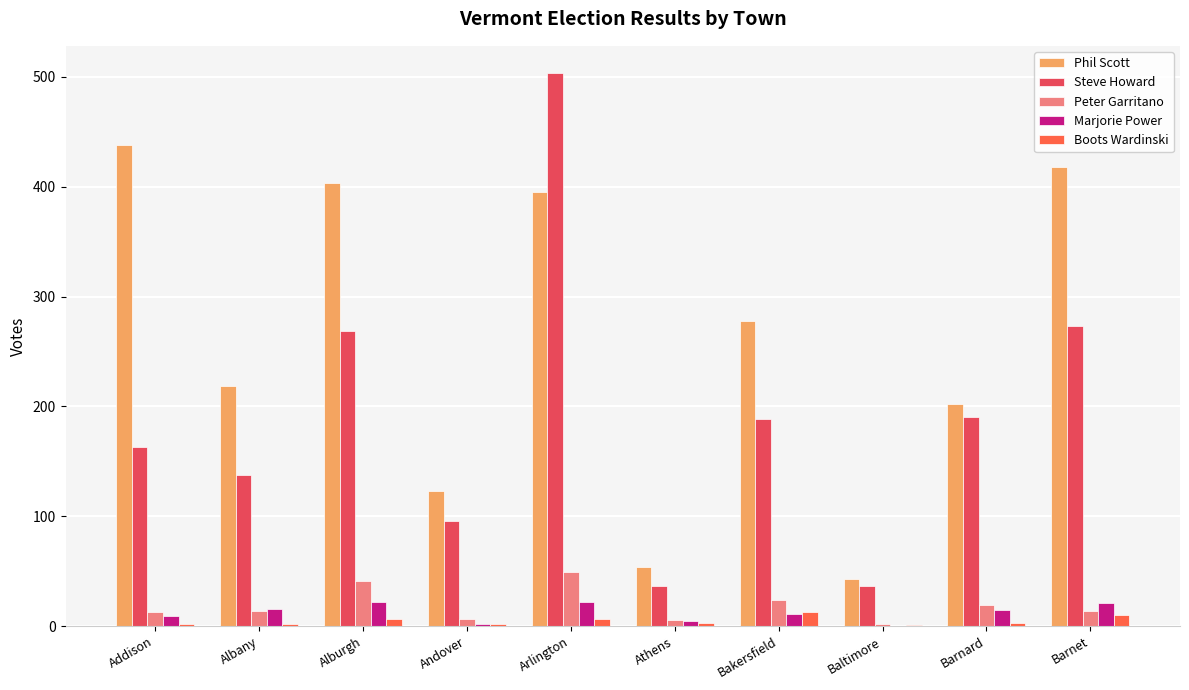

Are the bars grouped side by side (vs. stacked)?

Yes